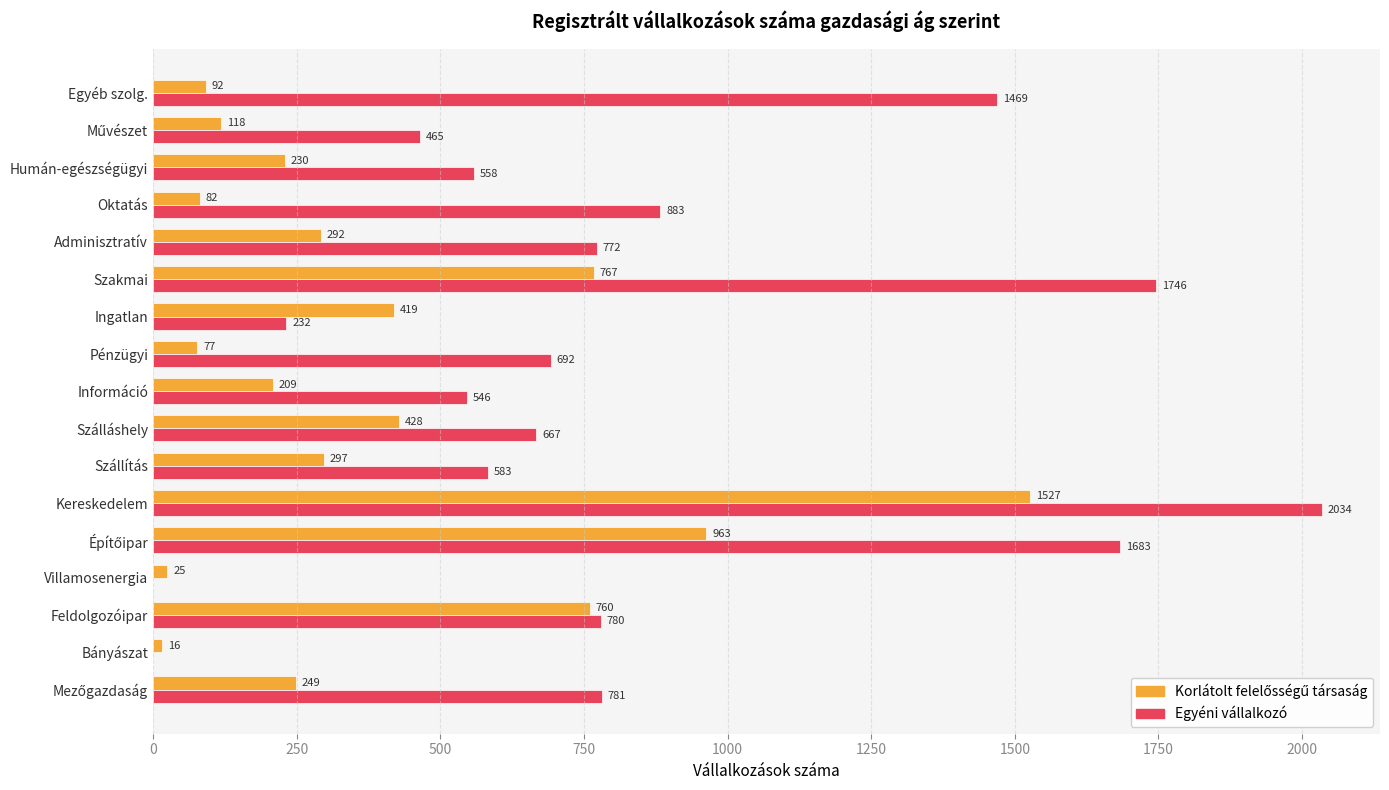

What is the maximum value shown in the chart?

2034